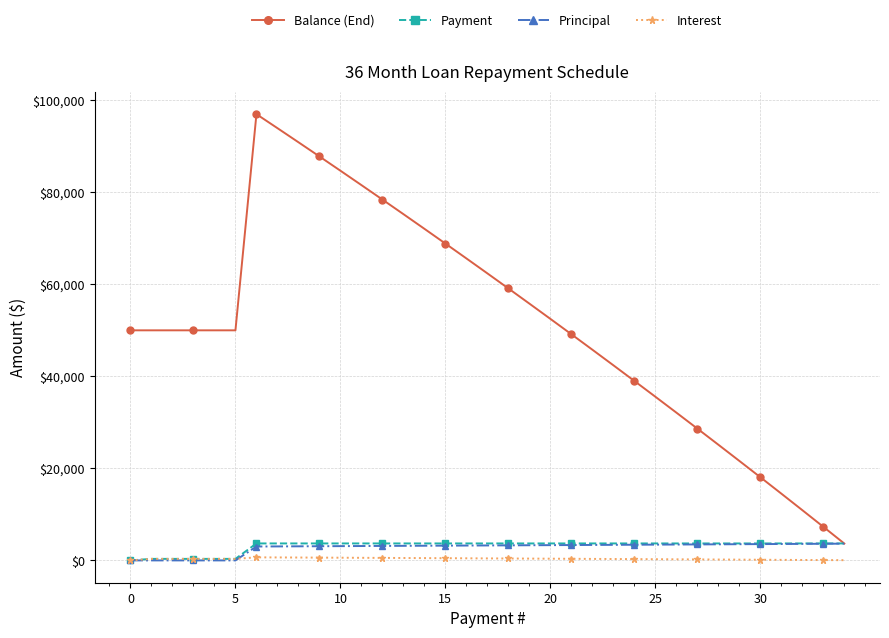

Which series has the largest total across all categories?

Balance (End)